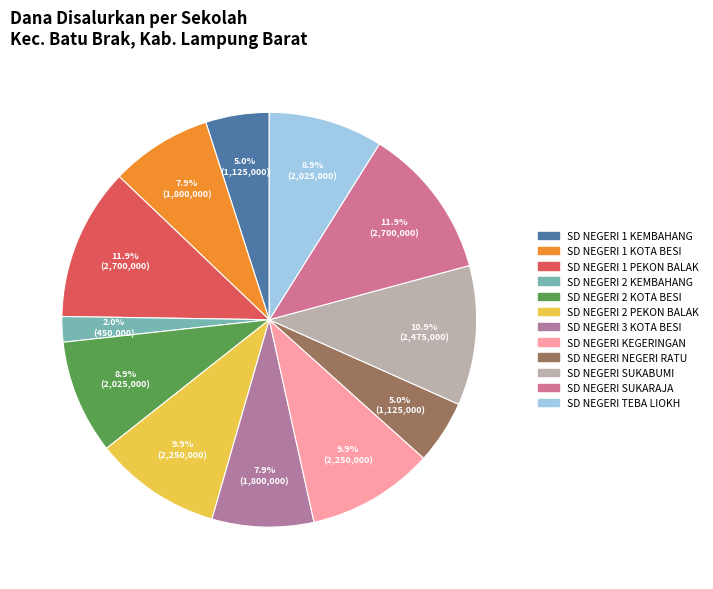

To the nearest percent, what portion does SD NEGERI SUKARAJA represent?

12%